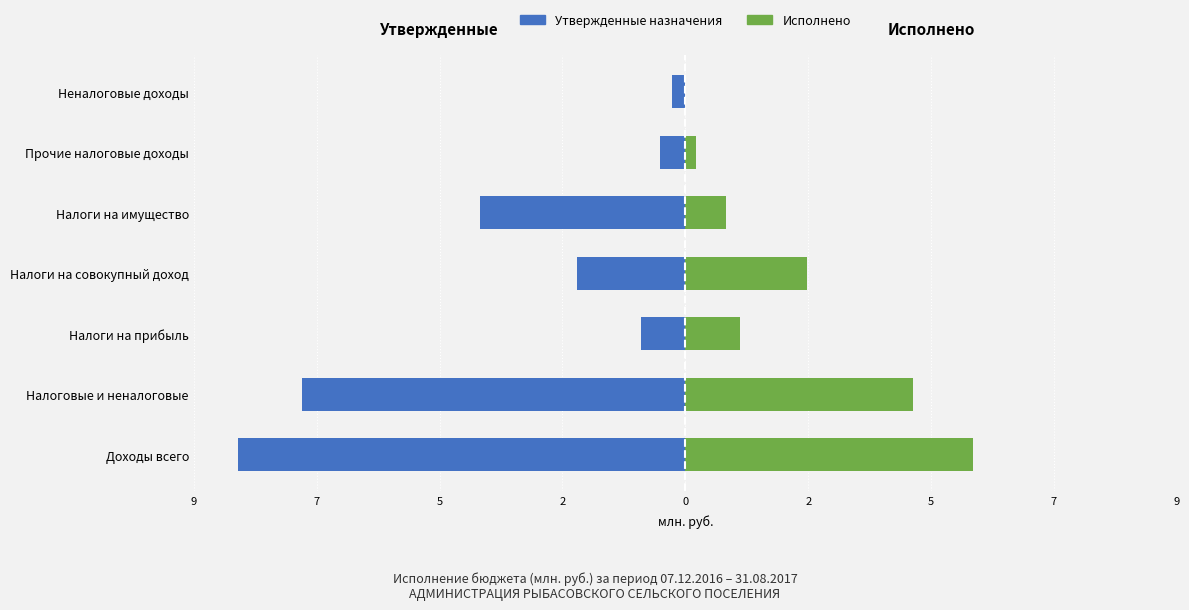

What is the difference between the maximum and minimum values in the Исполнено series?

5.3